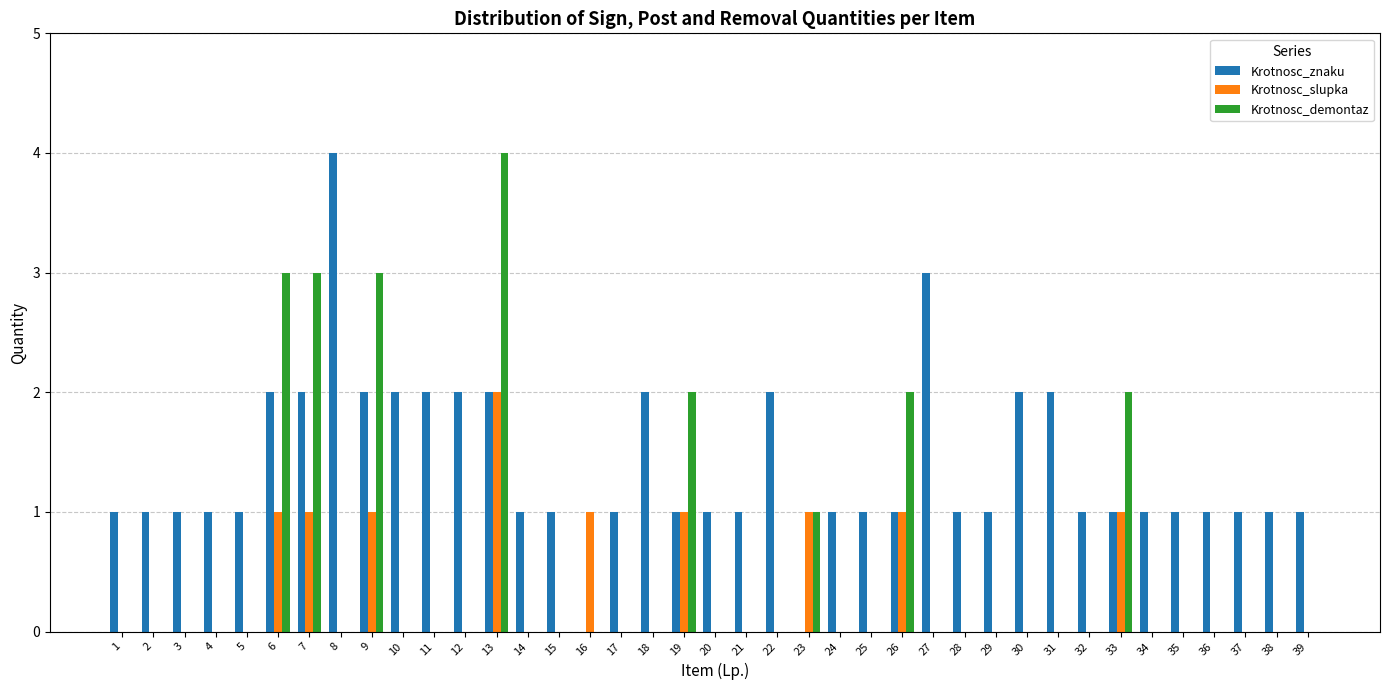

Reading left to right, list all the values displayed in this chart.

Krotnosc_znaku: 1=1	2=1	3=1	4=1	5=1	6=2	7=2	8=4	9=2	10=2	11=2	12=2	13=2	14=1	15=1	16=0	17=1	18=2	19=1	20=1	21=1	22=2	23=0	24=1	25=1	26=1	27=3	28=1	29=1	30=2	31=2	32=1	33=1	34=1	35=1	36=1	37=1	38=1	39=1
Krotnosc_slupka: 1=0	2=0	3=0	4=0	5=0	6=1	7=1	8=0	9=1	10=0	11=0	12=0	13=2	14=0	15=0	16=1	17=0	18=0	19=1	20=0	21=0	22=0	23=1	24=0	25=0	26=1	27=0	28=0	29=0	30=0	31=0	32=0	33=1	34=0	35=0	36=0	37=0	38=0	39=0
Krotnosc_demontaz: 1=0	2=0	3=0	4=0	5=0	6=3	7=3	8=0	9=3	10=0	11=0	12=0	13=4	14=0	15=0	16=0	17=0	18=0	19=2	20=0	21=0	22=0	23=1	24=0	25=0	26=2	27=0	28=0	29=0	30=0	31=0	32=0	33=2	34=0	35=0	36=0	37=0	38=0	39=0